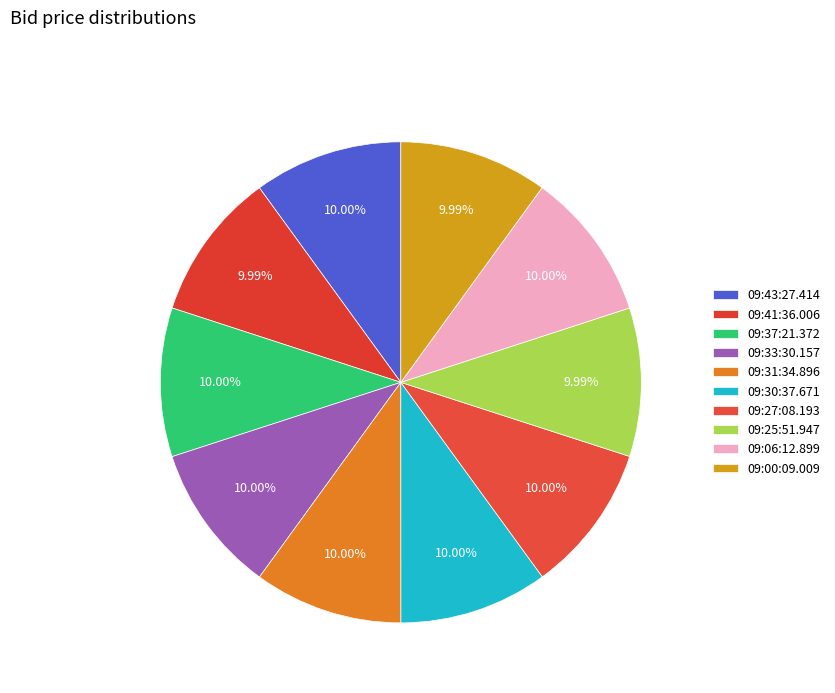

What percentage is the 09:27:08.193 slice, to the nearest percent?

10%